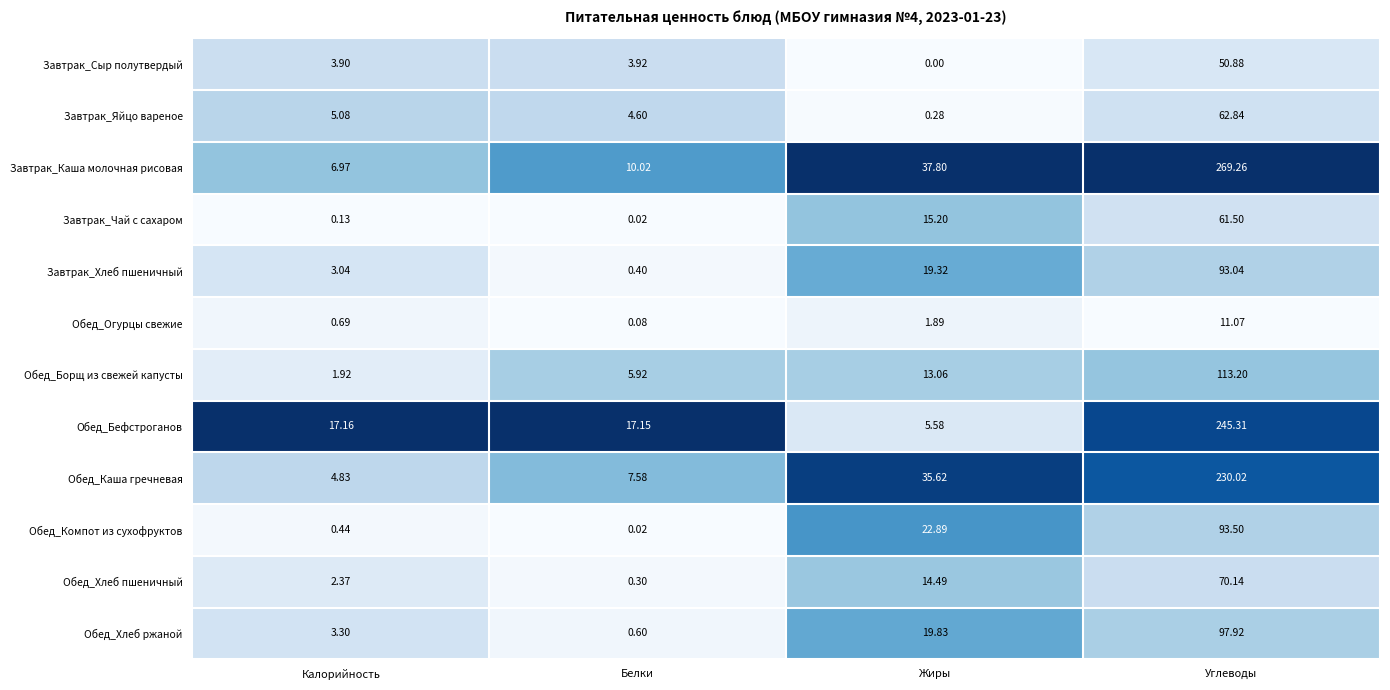

Rank the series at Жиры from highest to lowest value.

Завтрак_Каша молочная рисовая, Обед_Каша гречневая, Обед_Компот из сухофруктов, Обед_Хлеб ржаной, Завтрак_Хлеб пшеничный, Завтрак_Чай с сахаром, Обед_Хлеб пшеничный, Обед_Борщ из свежей капусты, Обед_Бефстроганов, Обед_Огурцы свежие, Завтрак_Яйцо вареное, Завтрак_Сыр полутвердый